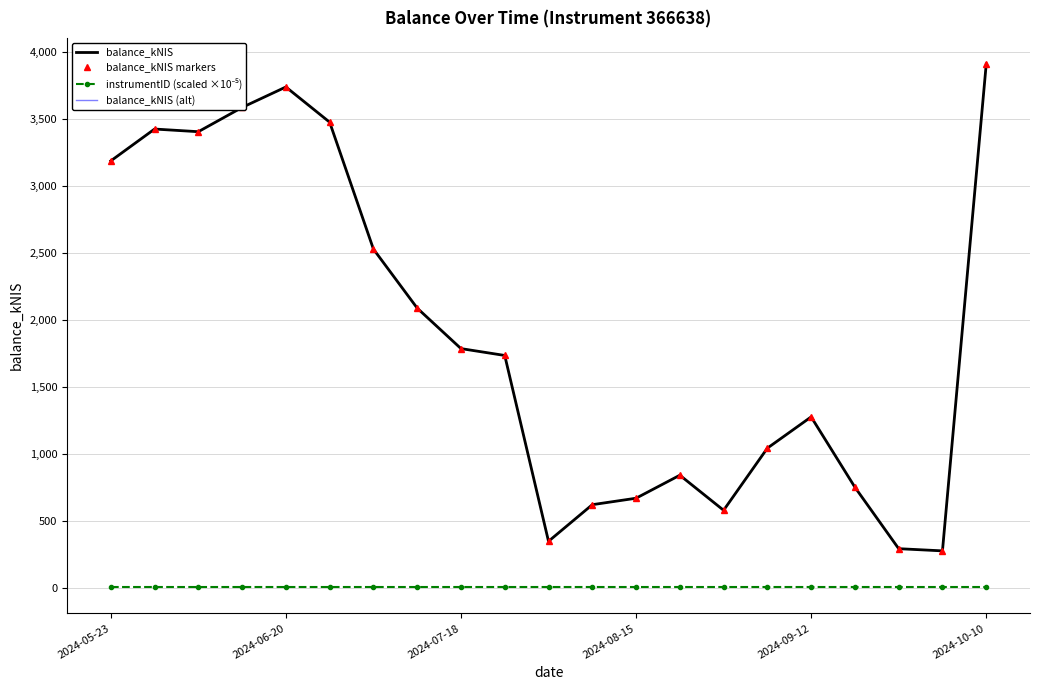

What is the maximum value shown in the chart?

3908.1